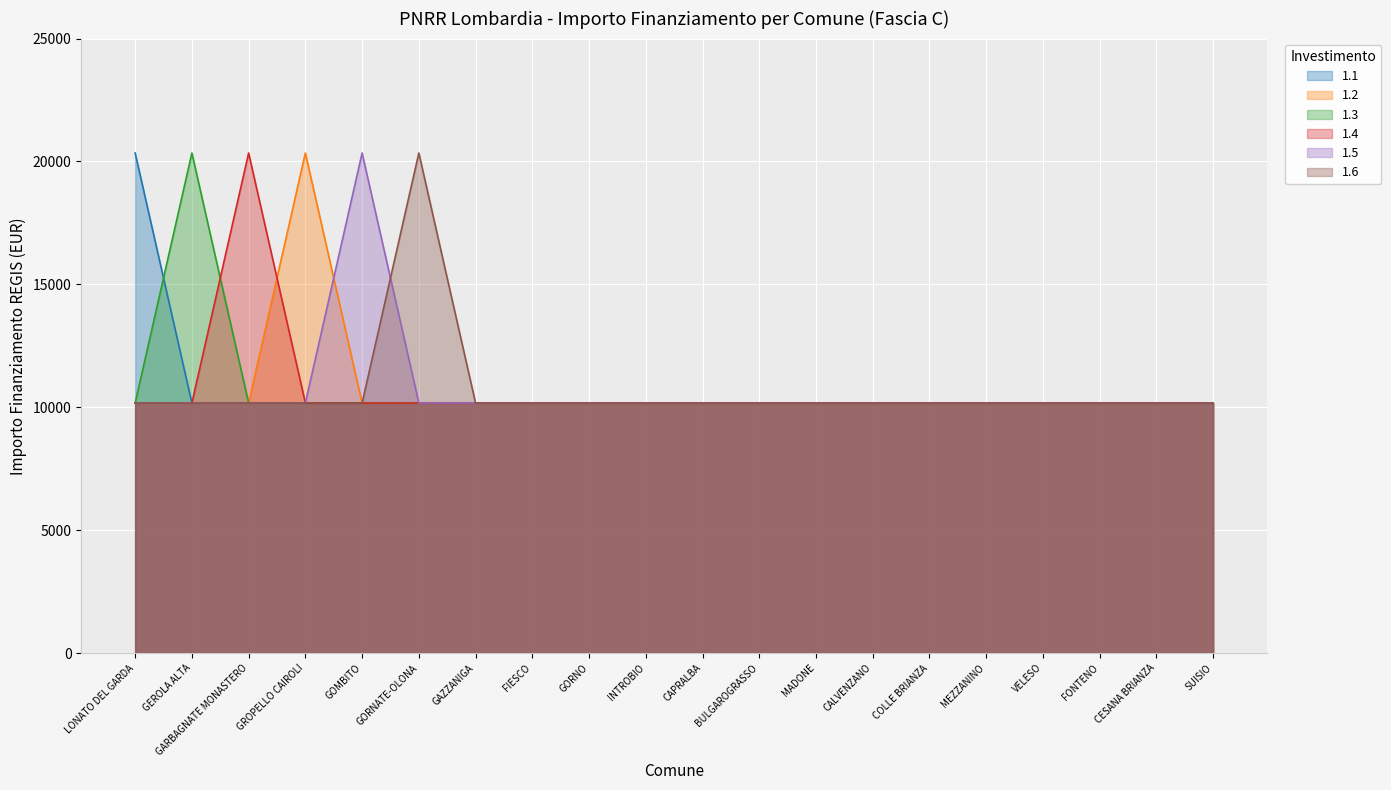

How many distinct data groups are displayed?

6